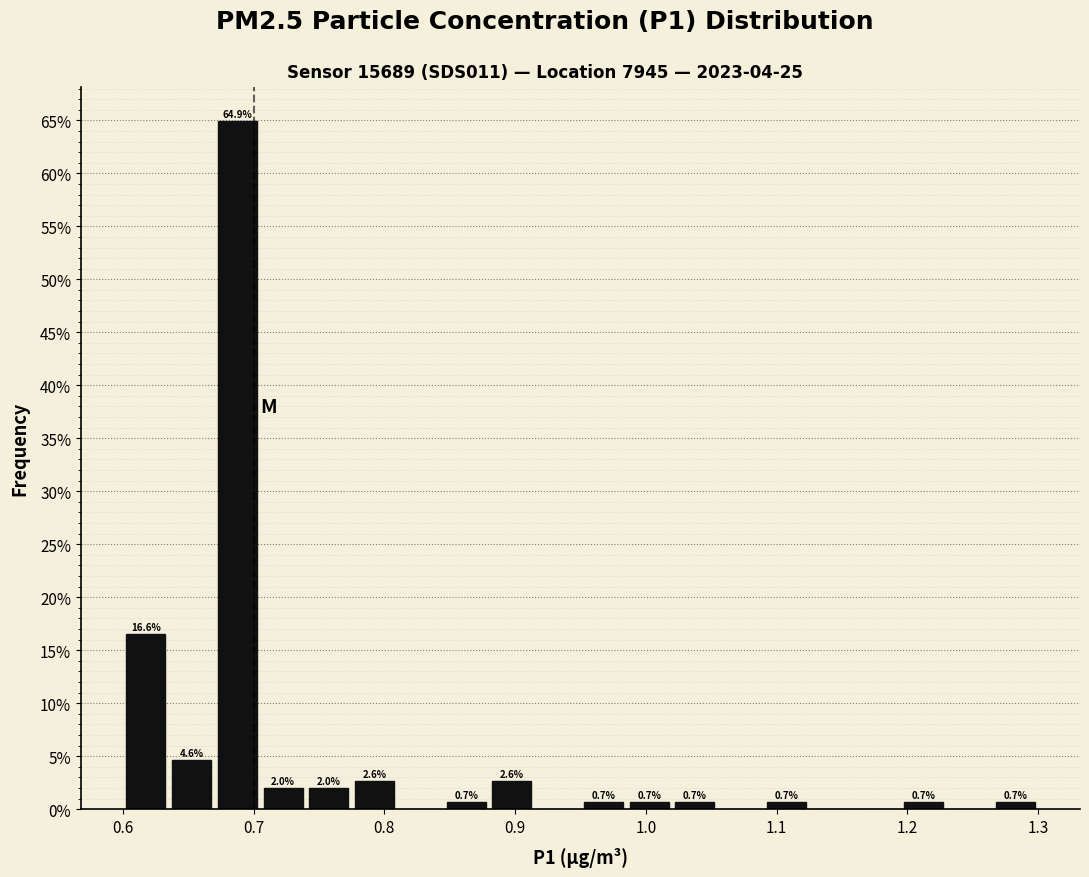

Around what value on the x-axis is the tallest bar? Give the approximate position of its centre, as read against the axis.

0.69